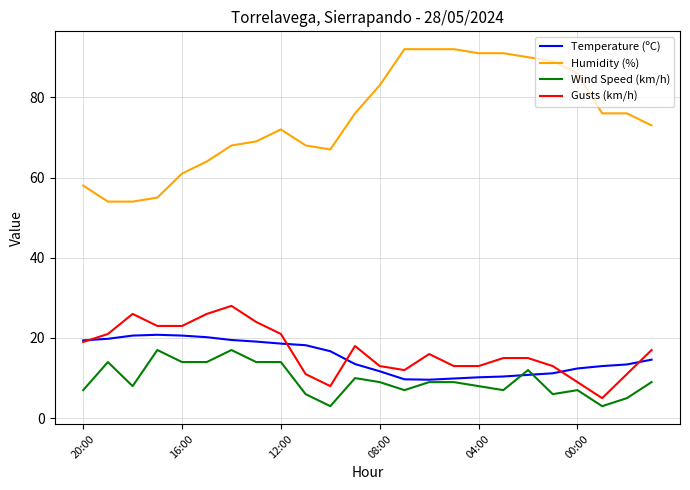

Which series has the widest spread of values?

Humidity (%)